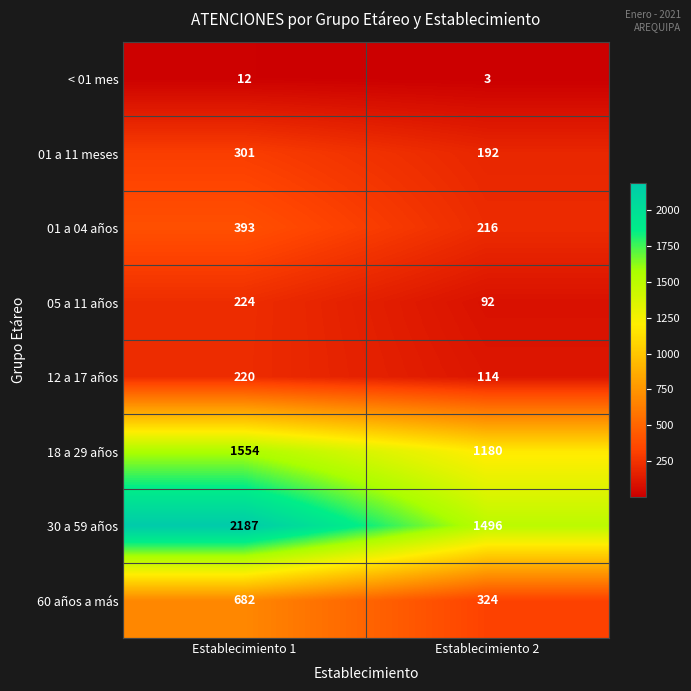

At which label does 18 a 29 años reach its peak?

Establecimiento 1